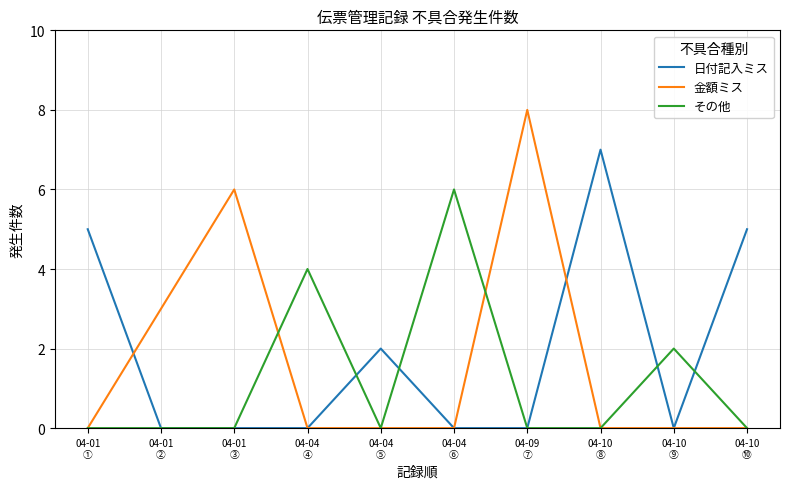

What is the difference between the maximum and second lowest values in the その他 series?

6